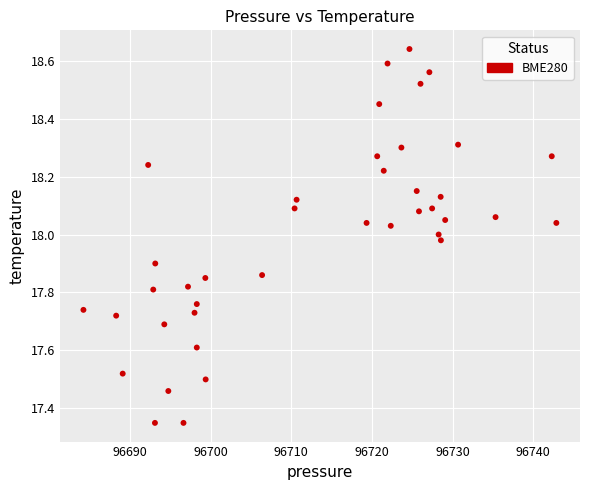

What is the range of Y values (max minus min)?

1.3